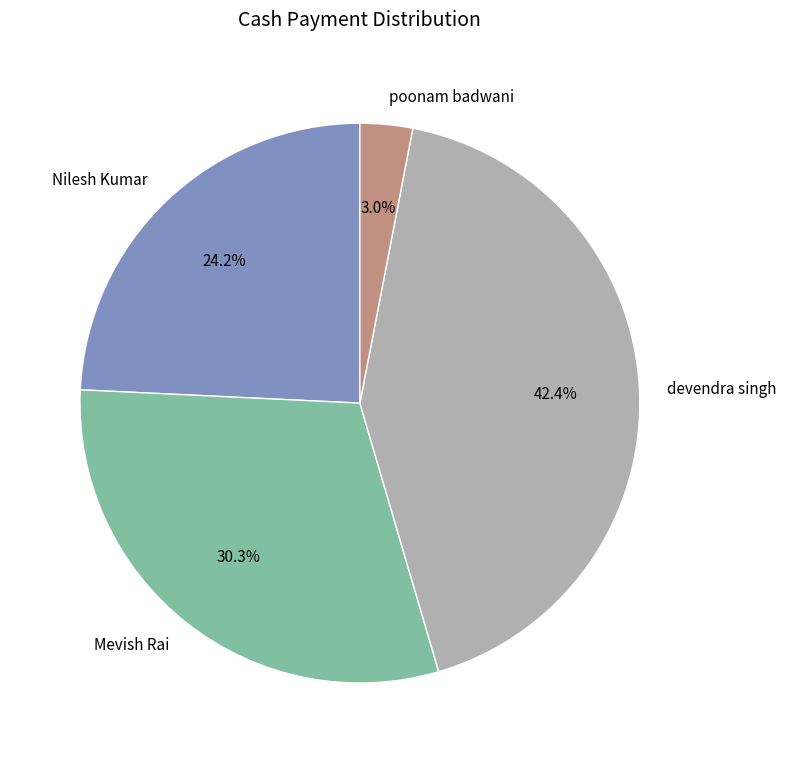

How many segments does this pie chart have?

4